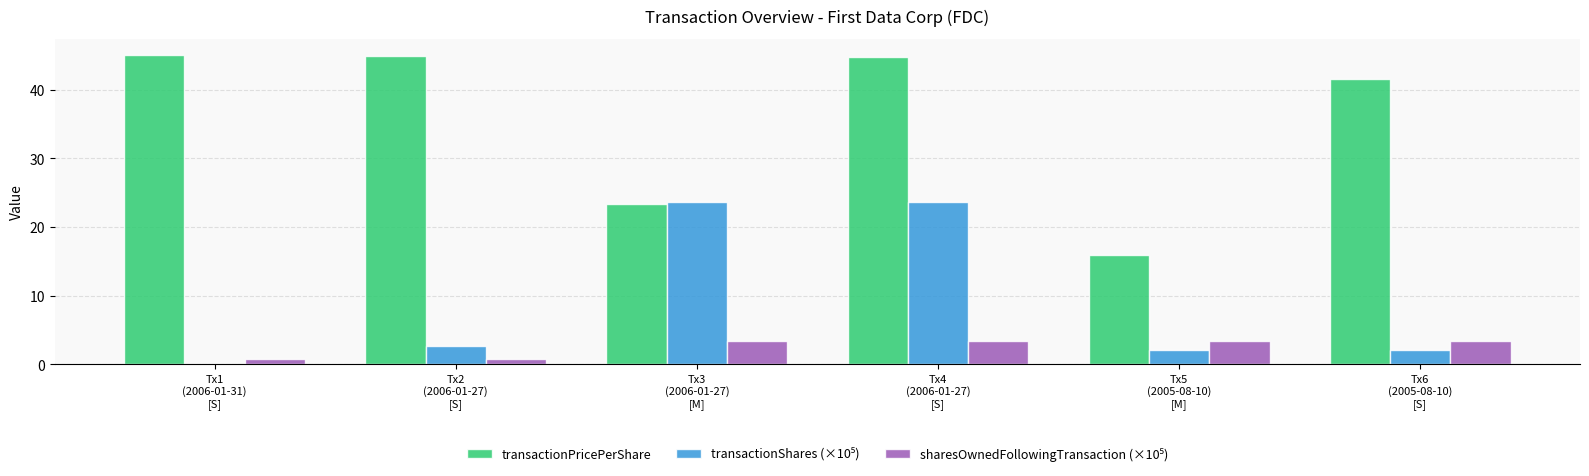

What is the maximum value for transactionPricePerShare?

45.1